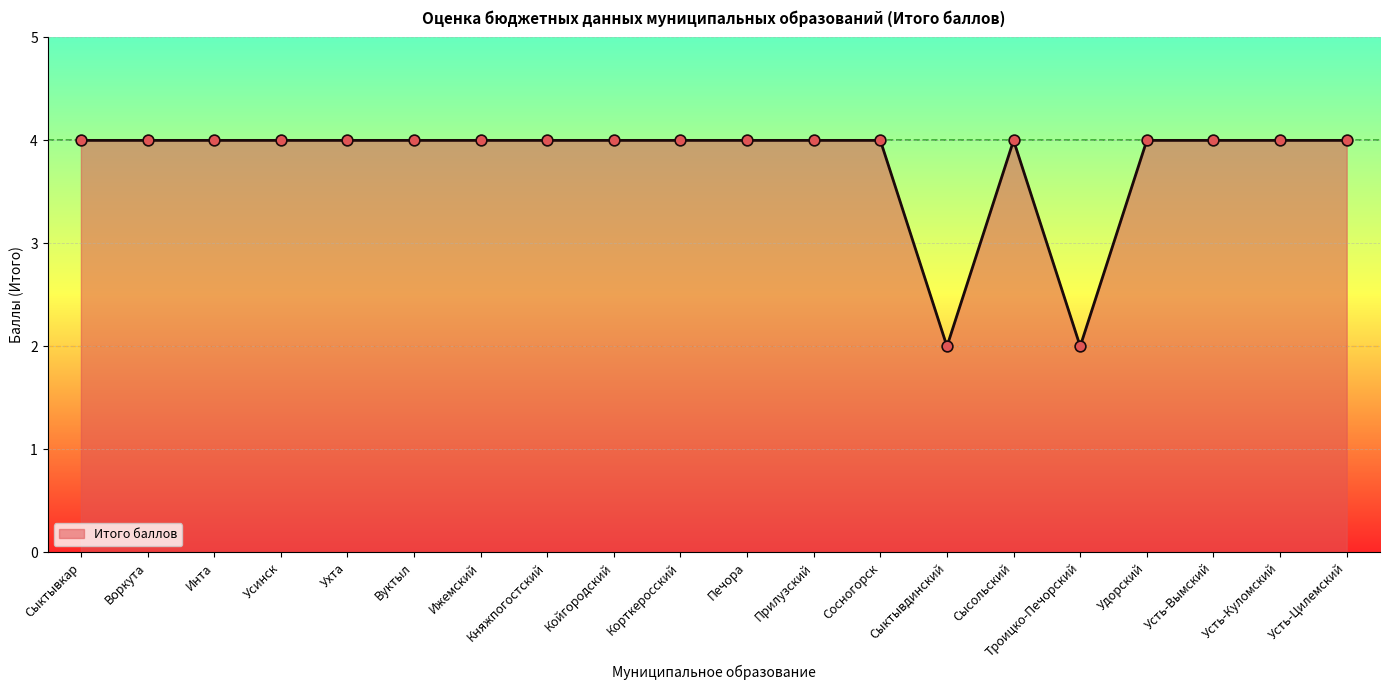

Approximately how many times larger is the value at Княжпогостский compared to Корткеросский?

1.0